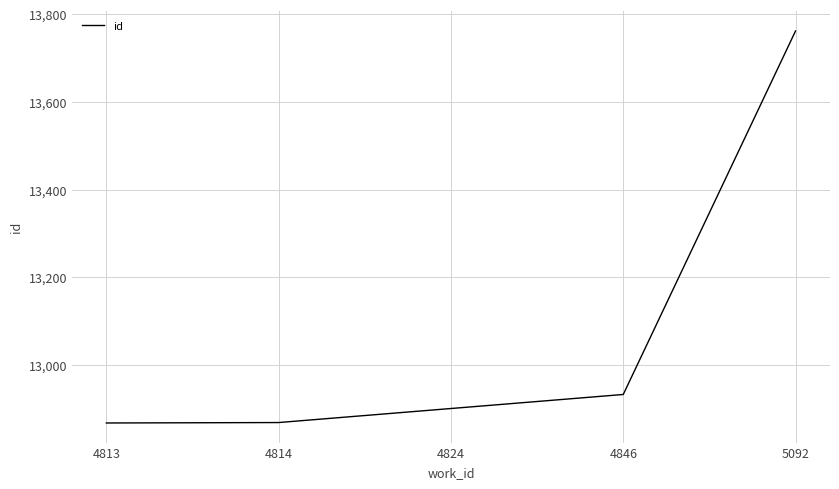

How many values are below 12901?

2